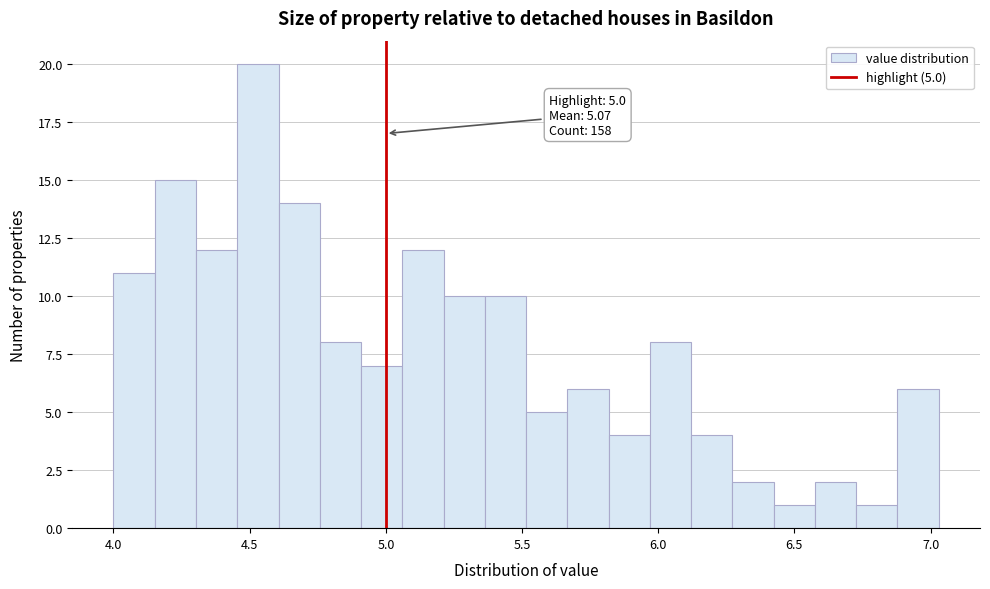

Around what value on the x-axis is the tallest bar? Give the approximate position of its centre, as read against the axis.

4.55